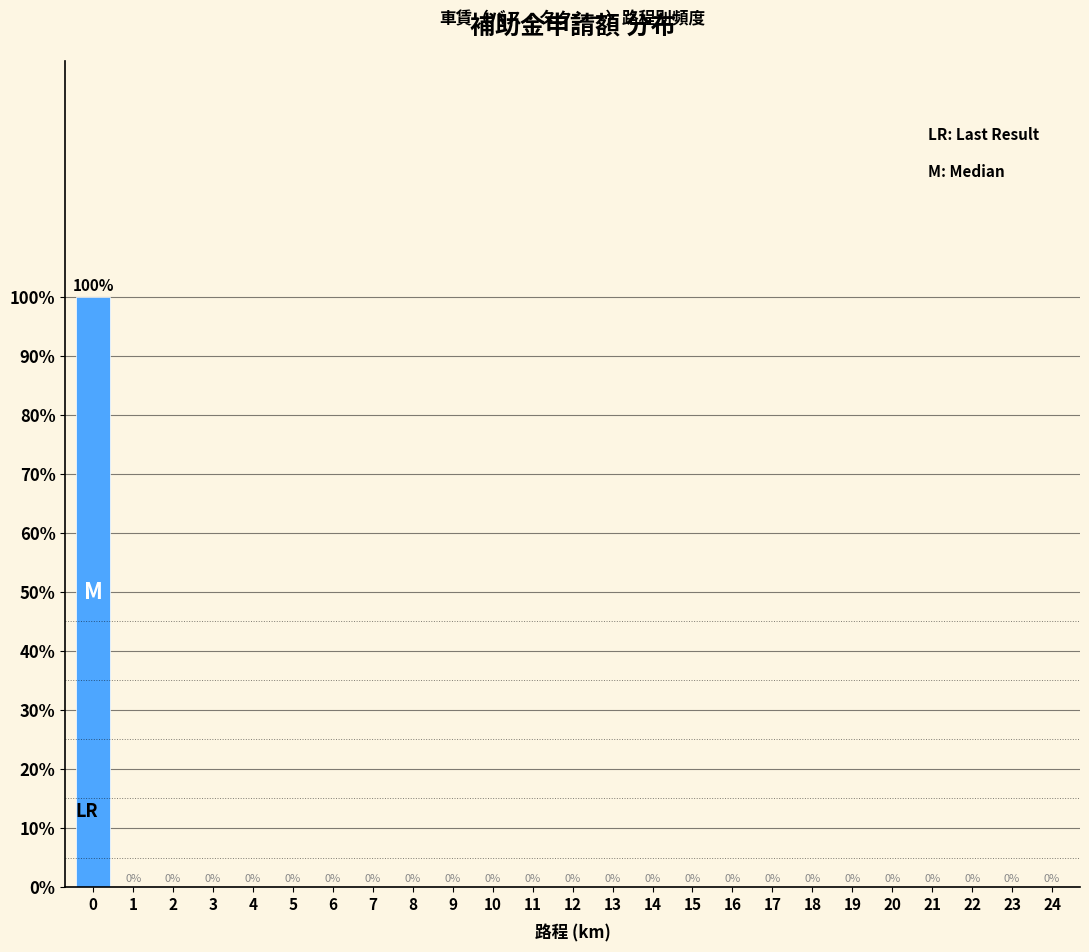

Reading left to right, what are all the values shown in this chart?

0=100	1=0	2=0	3=0	4=0	5=0	6=0	7=0	8=0	9=0	10=0	11=0	12=0	13=0	14=0	15=0	16=0	17=0	18=0	19=0	20=0	21=0	22=0	23=0	24=0